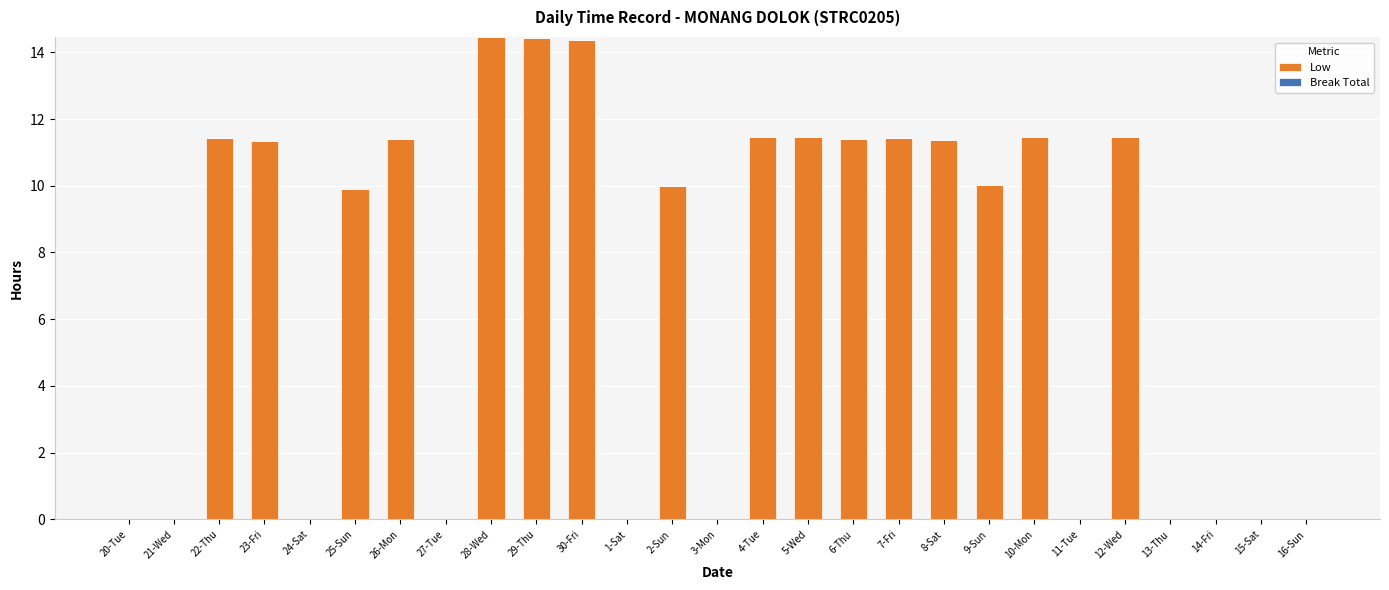

Are the bars horizontal?

No